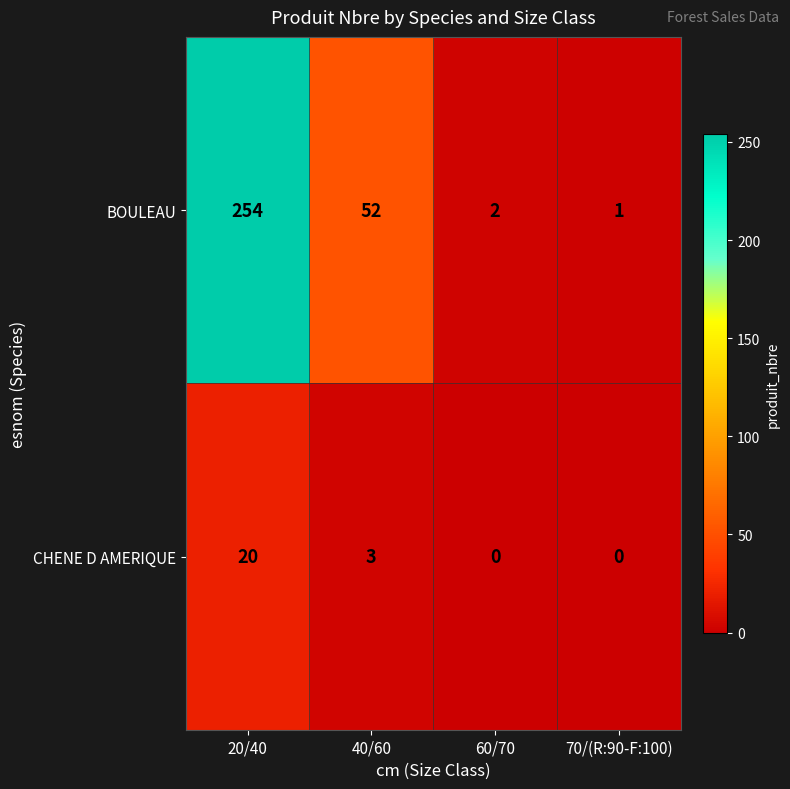

What is the sum of the BOULEAU values at 40/60 and 70/(R:90-F:100)?

53